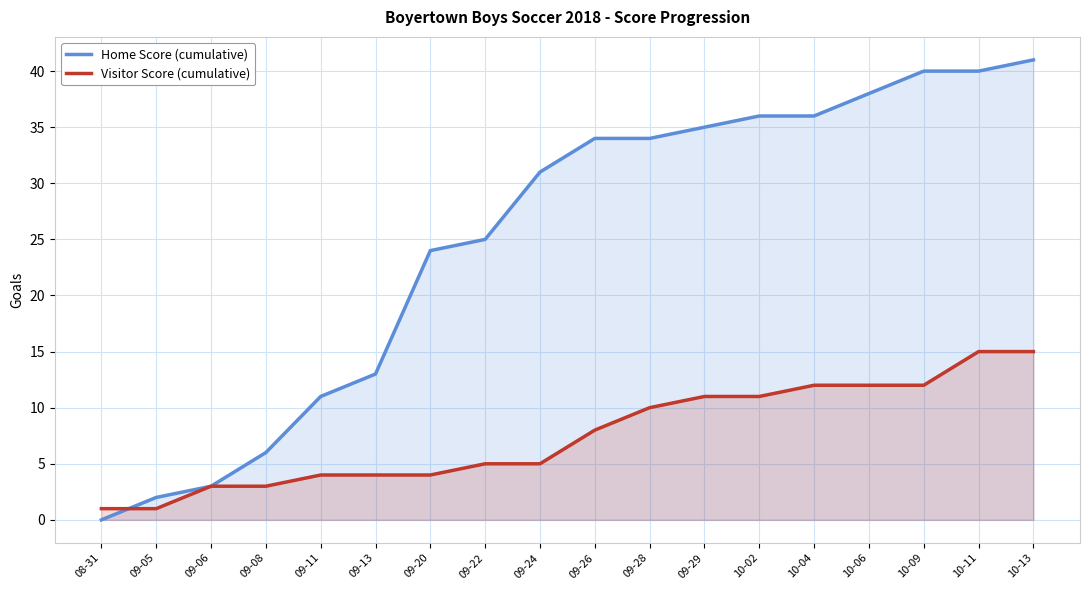

The value of Home Score (cumulative) at 09-11 is 11. True or false?

True